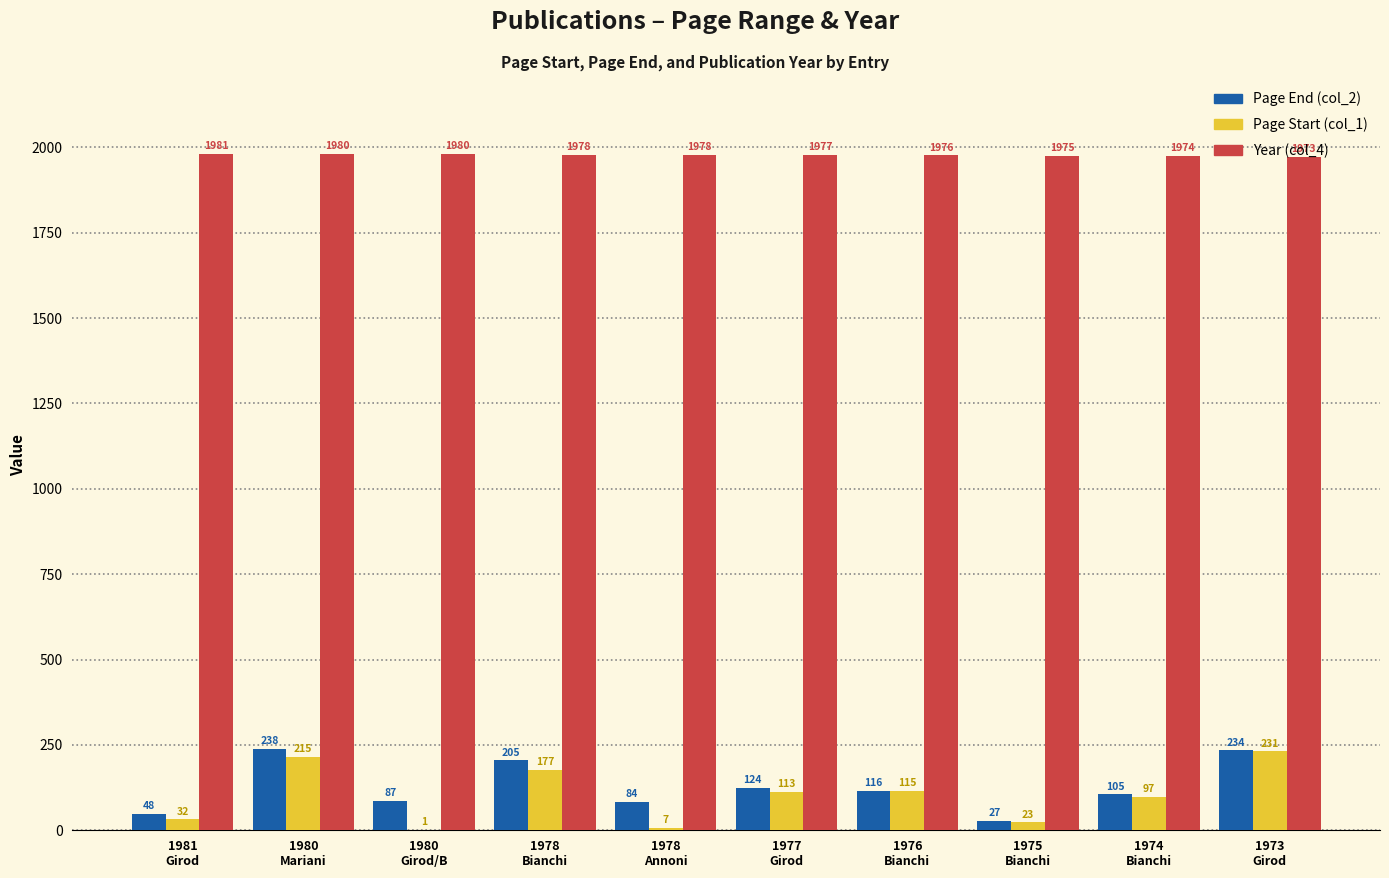

What is the maximum value shown in the chart?

1981